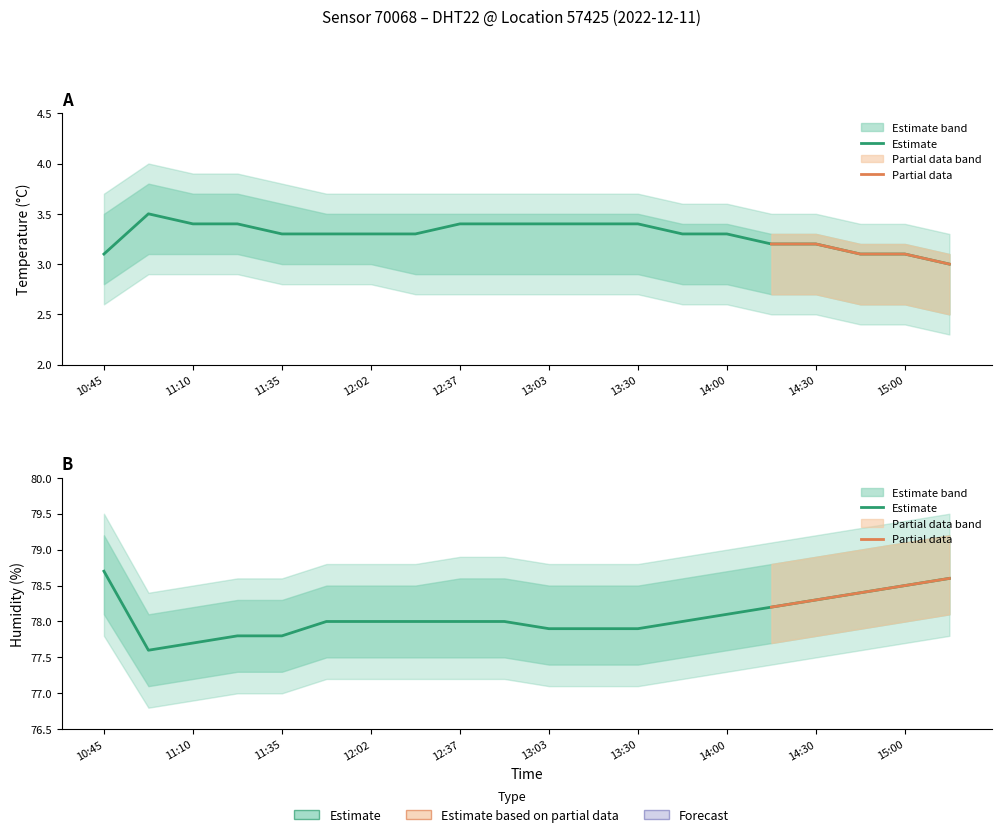

Rank the series at 13:30 from highest to lowest value.

humidity_upper, humidity, humidity_lower, temperature_upper, temperature, temperature_lower